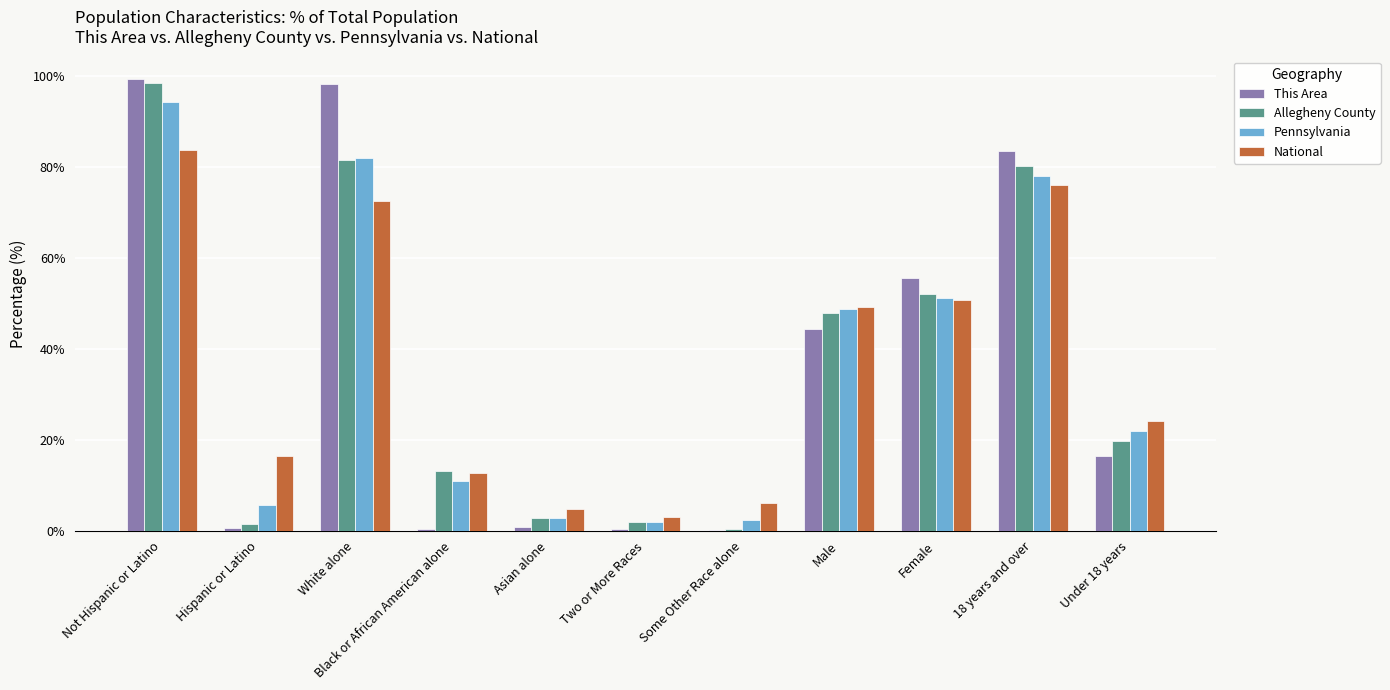

How many values in the National series exceed 24?

6